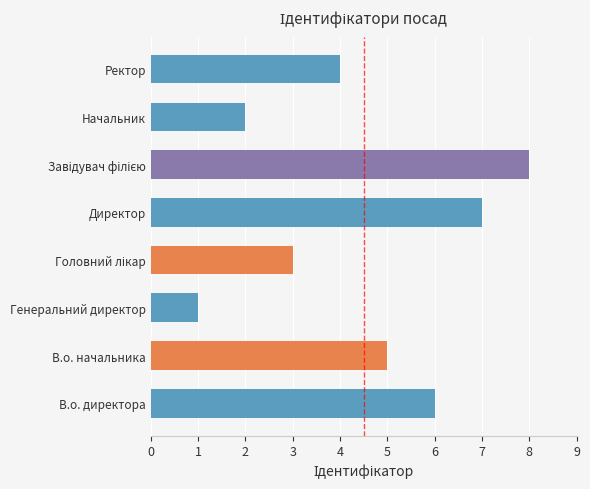

What value does the data have at Директор?

7